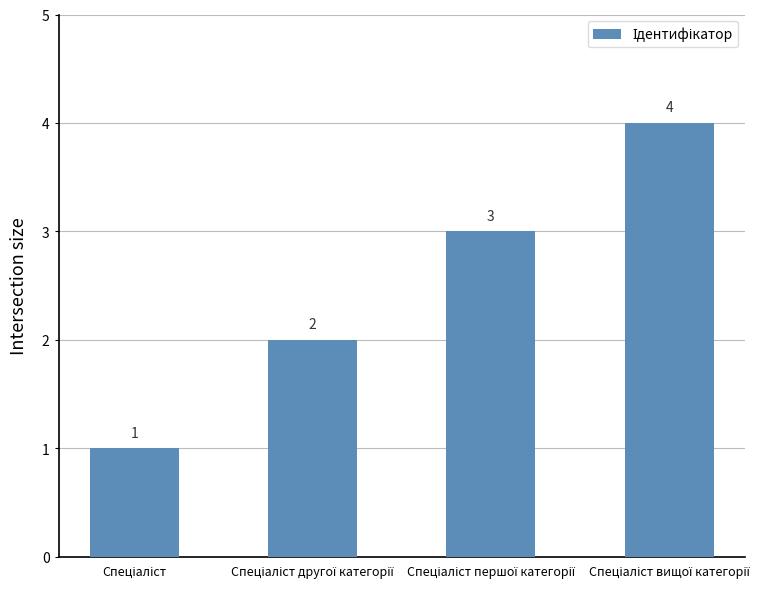

What is the sum of all values?

10